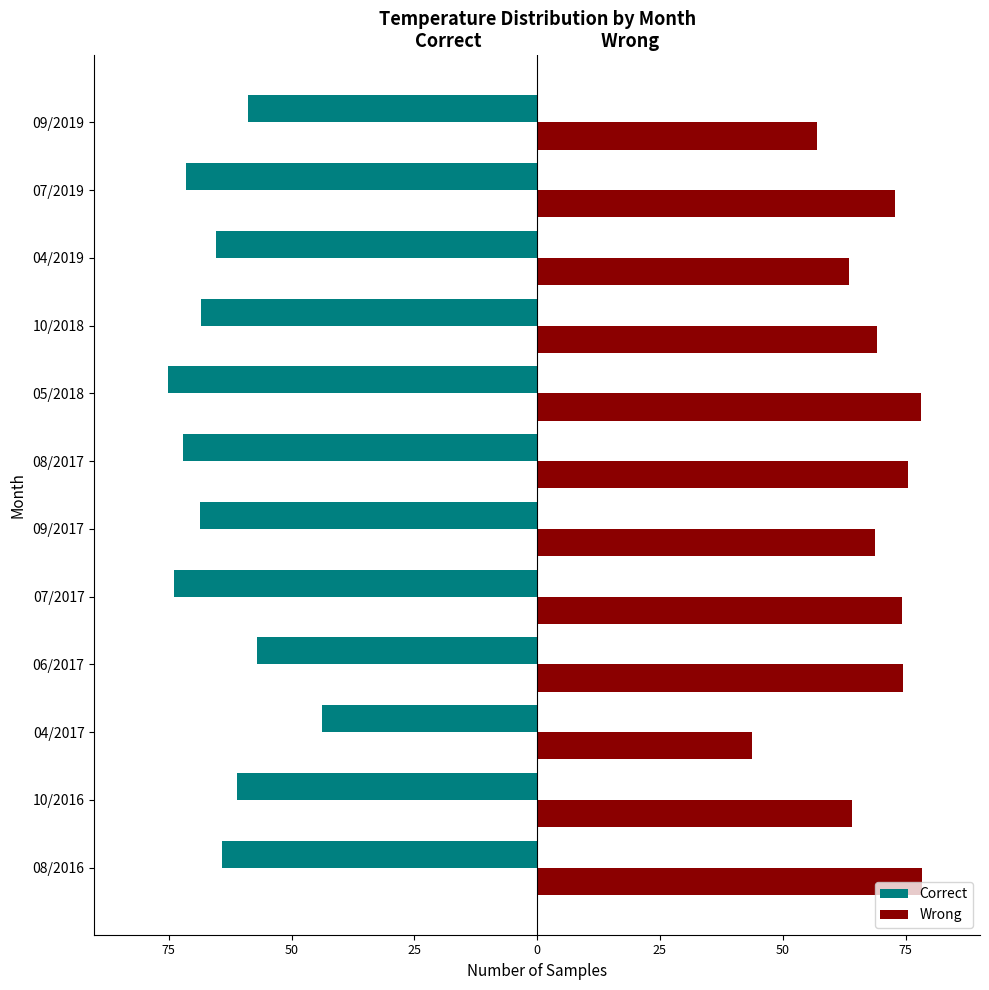

Reading left to right, extract all data points from this chart.

Correct: -64.2	-61.1	-43.8	-57.0	-74.0	-68.7	-72.1	-75.2	-68.5	-65.3	-71.4	-58.9
Wrong: 78.4	64.2	43.8	74.4	74.3	68.7	75.6	78.1	69.2	63.4	72.8	57.0